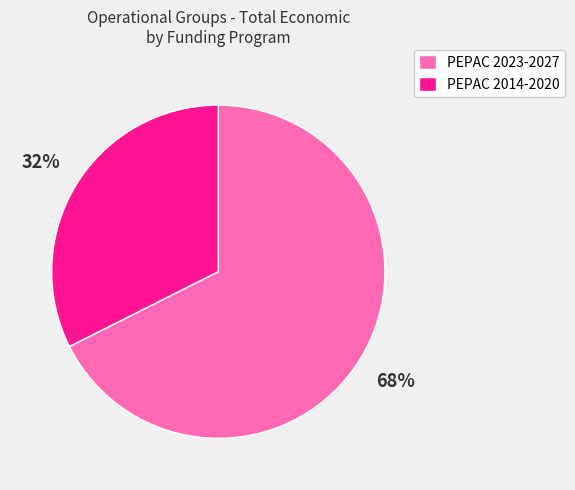

Do PEPAC 2014-2020 and PEPAC 2023-2027 together represent more than half of the pie?

Yes